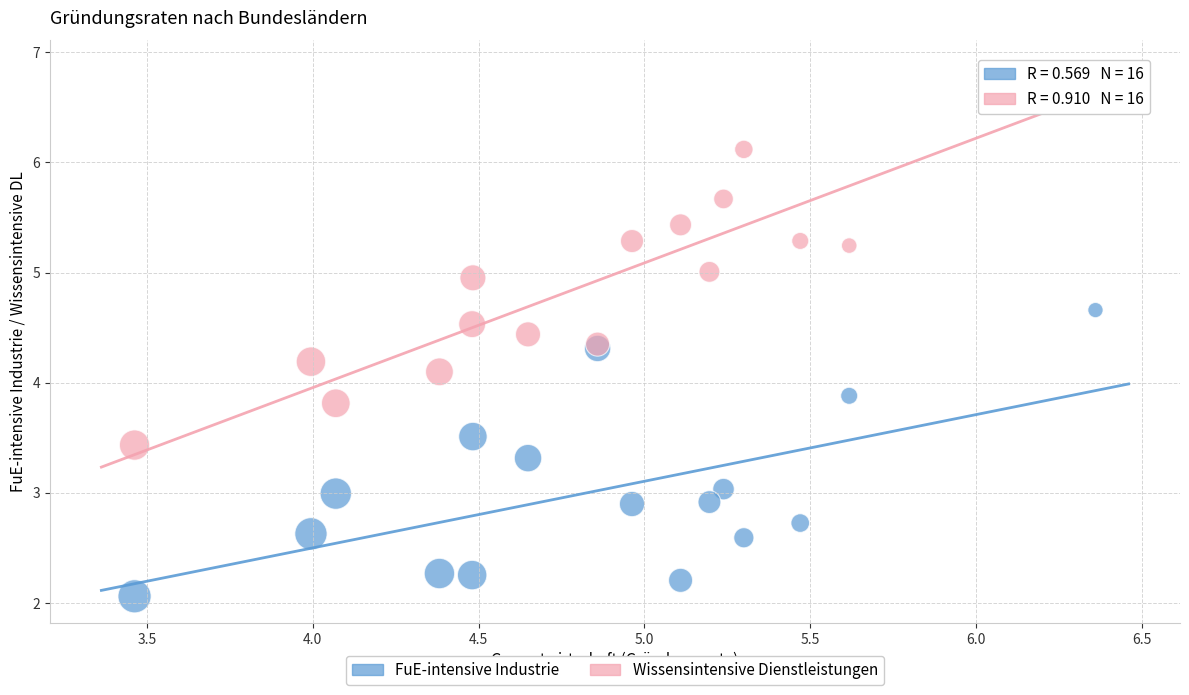

Which series reaches the maximum Y coordinate?

Wissensintensive Dienstleistungen